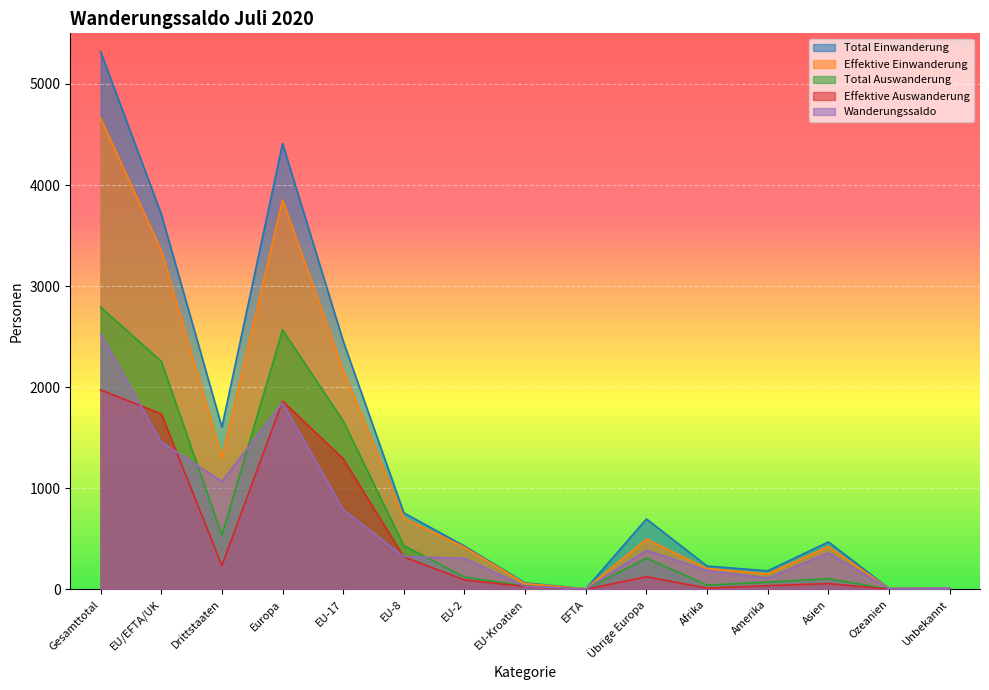

How many values in the Total Auswanderung series exceed 122?

7